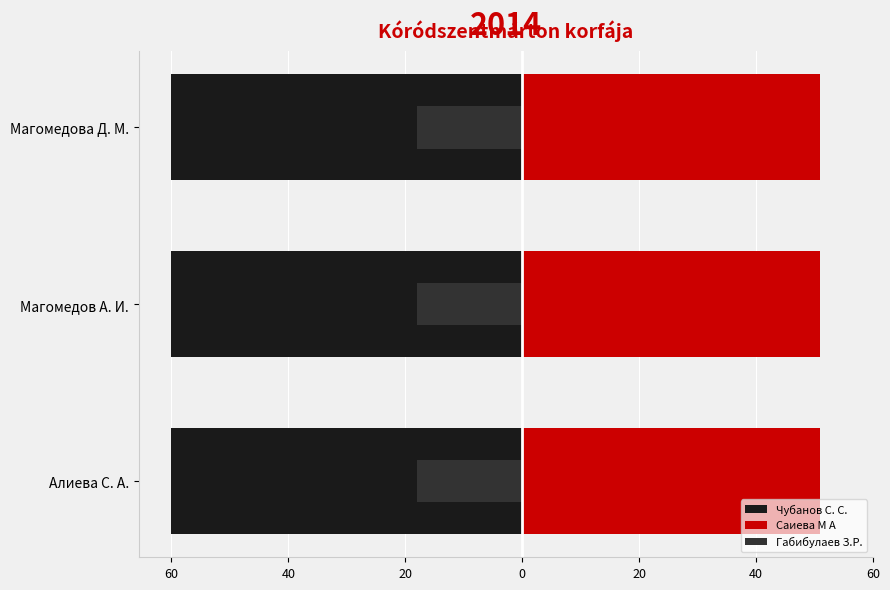

How many bars are there in each group?

3